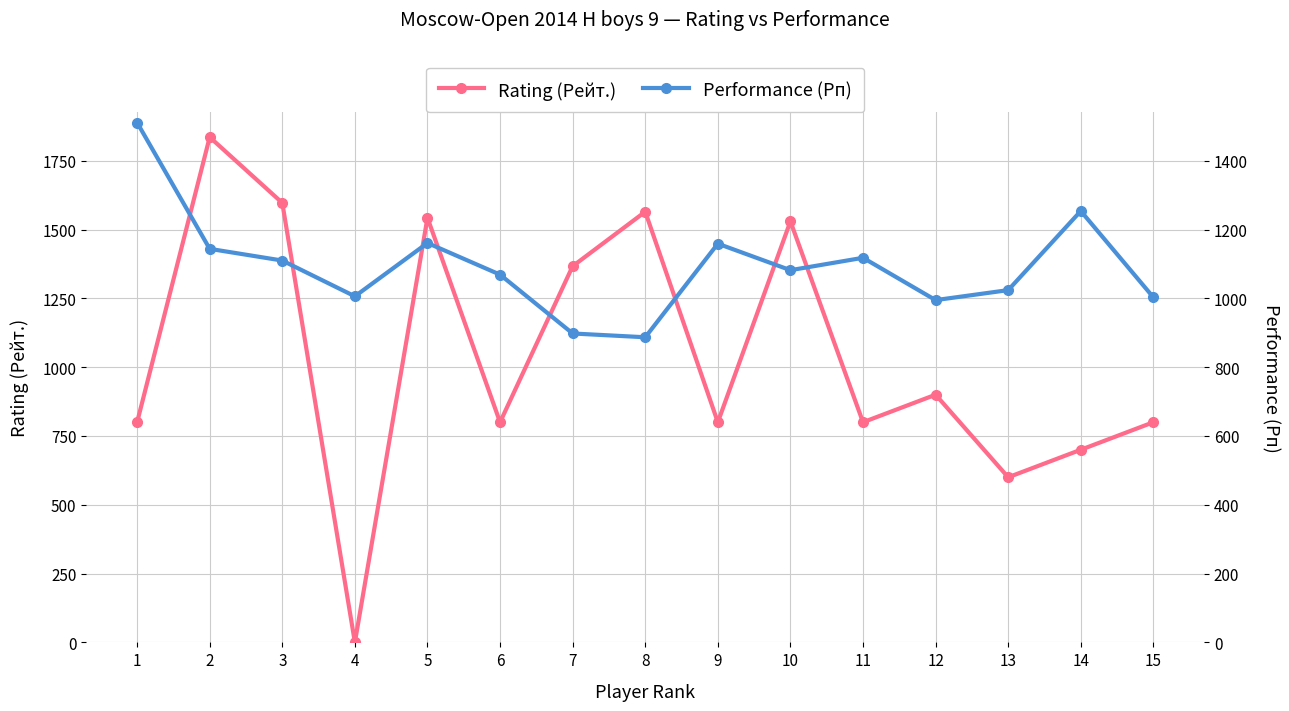

Rank the series by their average value, from lowest to highest.

Rating (Рейт.), Performance (Рп)